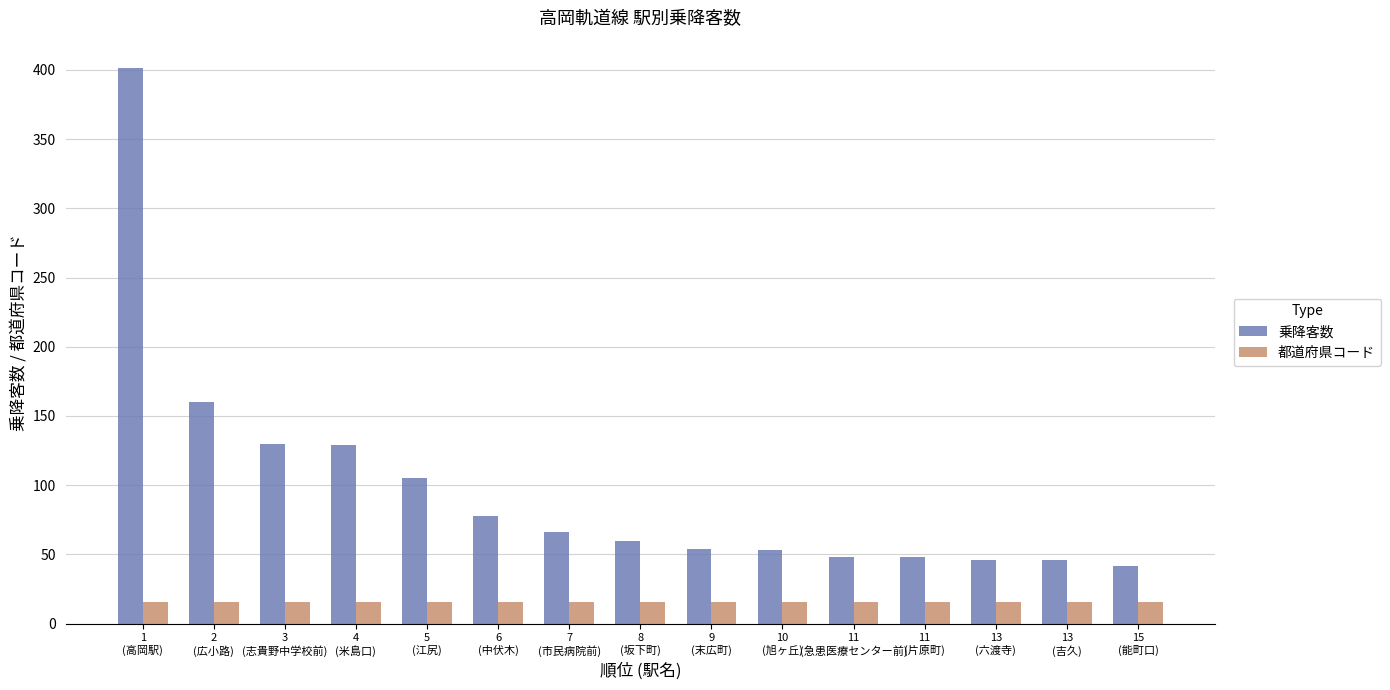

What is the maximum value for 都道府県コード?

16